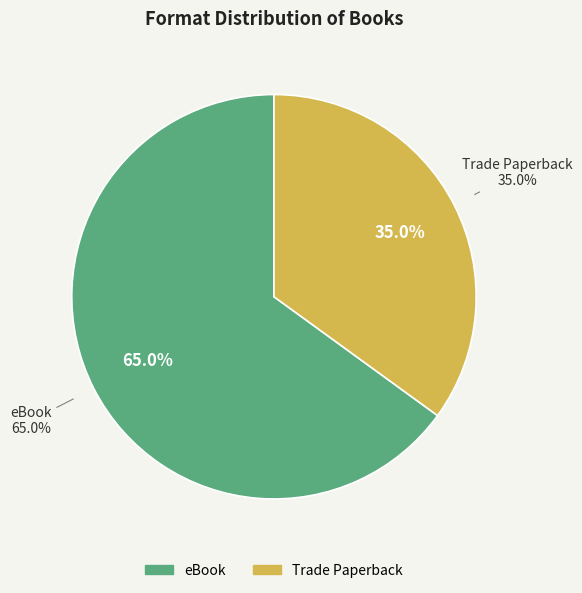

Which has a higher value, Trade Paperback or eBook?

eBook